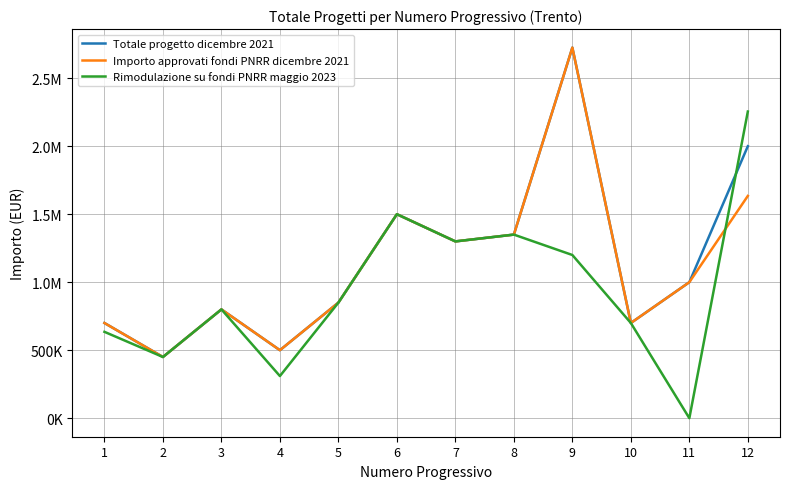

List the series in order of their peak value, highest first.

Totale progetto dicembre 2021, Importo approvati fondi PNRR dicembre 2021, Rimodulazione su fondi PNRR maggio 2023